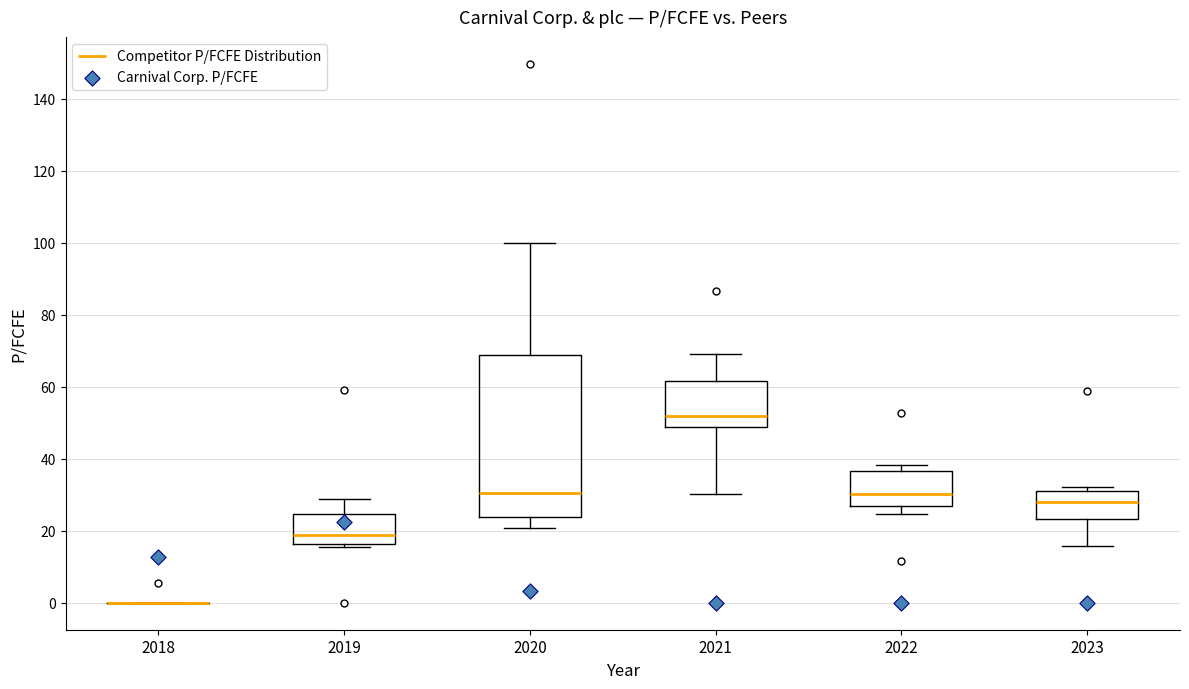

Reading left to right, read every box against the y-axis: the position of its median line, the range the box covers, and the ends of its whiskers. The values are not printed on the chart, so give them approximately, as read against the axis.

2018: box collapsed to a line at 0, whiskers 0 to 0
2019: median 18, box 16 to 24, whiskers 16 (just below the box's lower edge) to 28
2020: median 30, box 24 to 68, whiskers 20 to 100
2021: median 52, box 48 to 62, whiskers 30 to 70
2022: median 30, box 26 to 36, whiskers 24 to 38
2023: median 28, box 24 to 30, whiskers 16 to 32